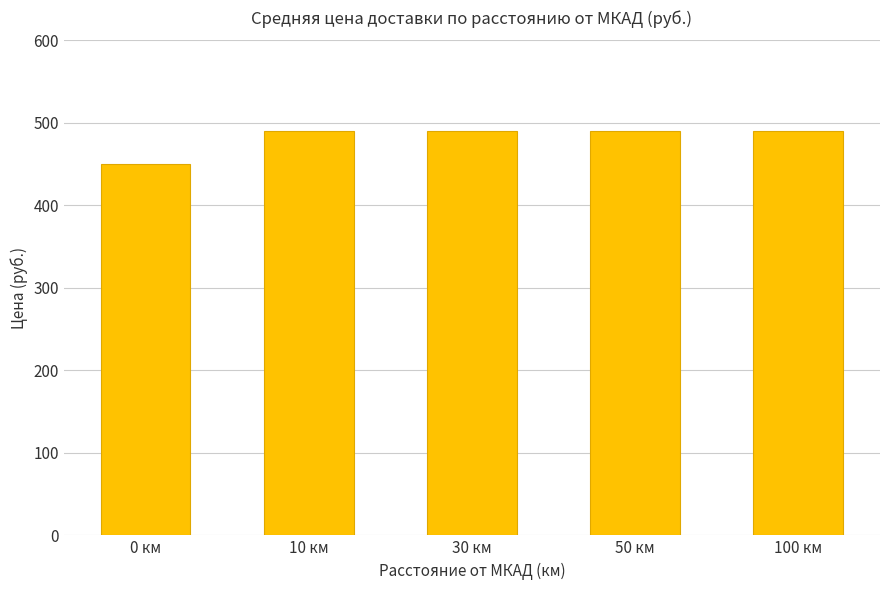

The value at 100 км is 490. True or false?

True